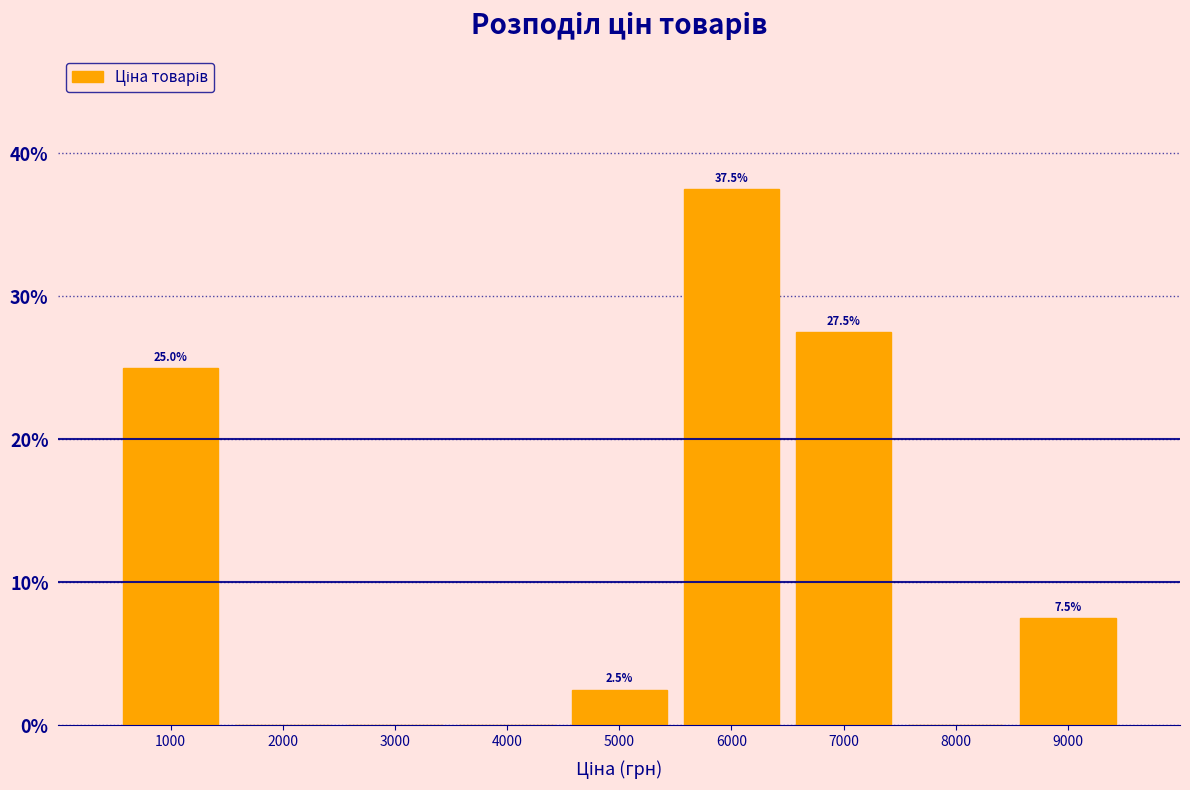

Over which range of the x-axis is the bar tallest?

5500 to 6500